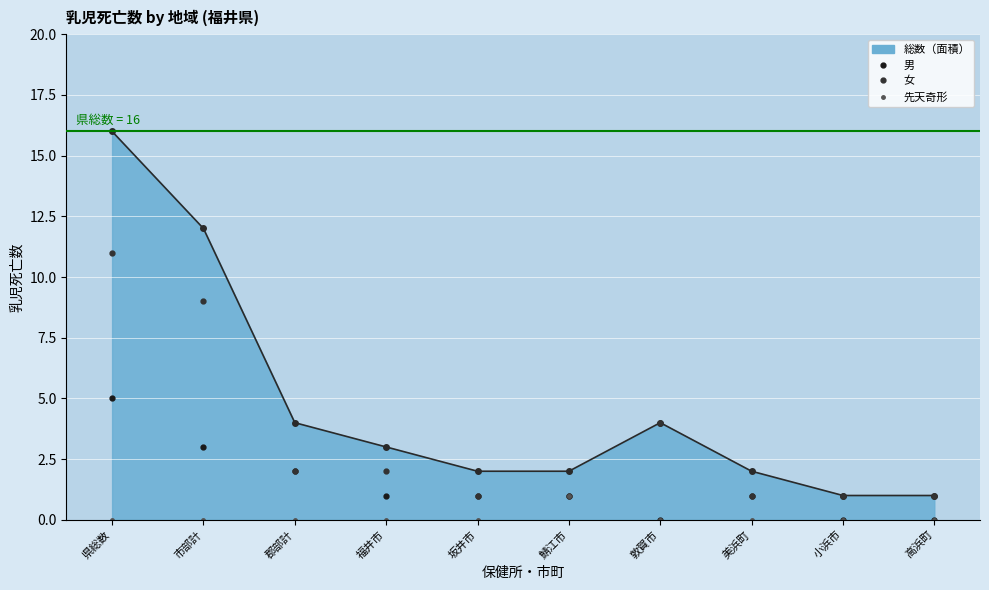

At which category is the sum across all series the highest?

県総数